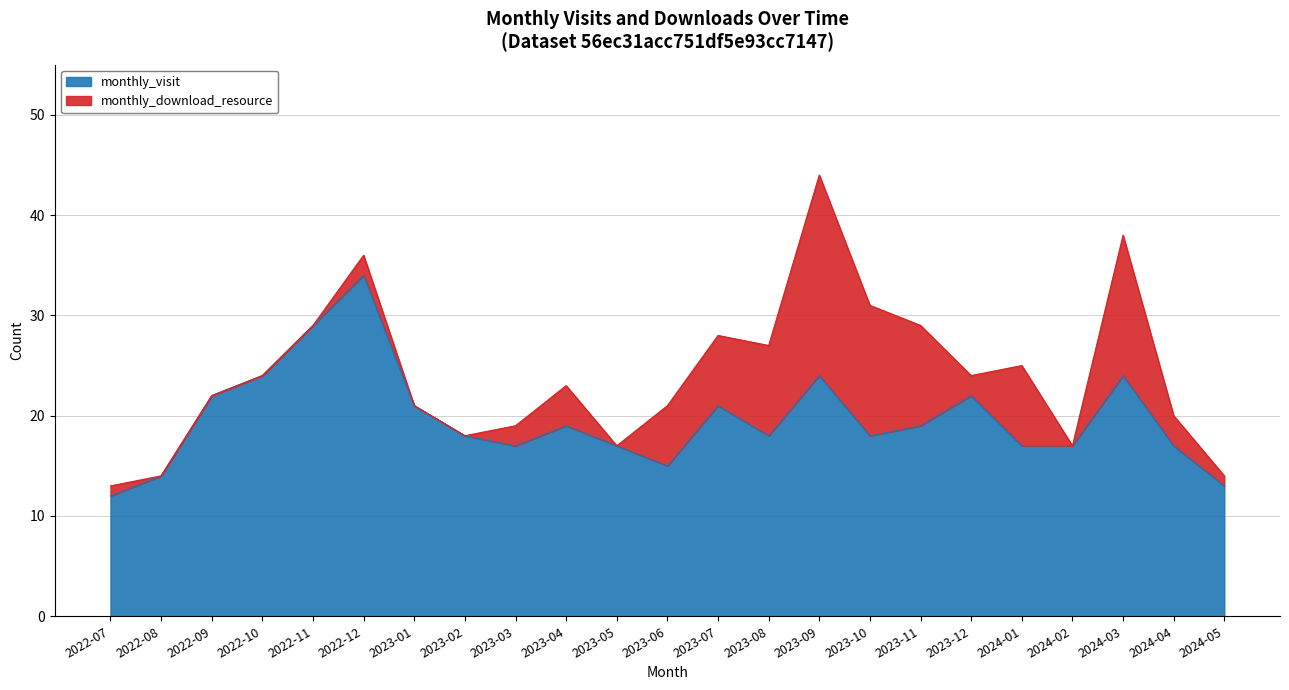

What is the label of the 7th point from the right?

2023-11